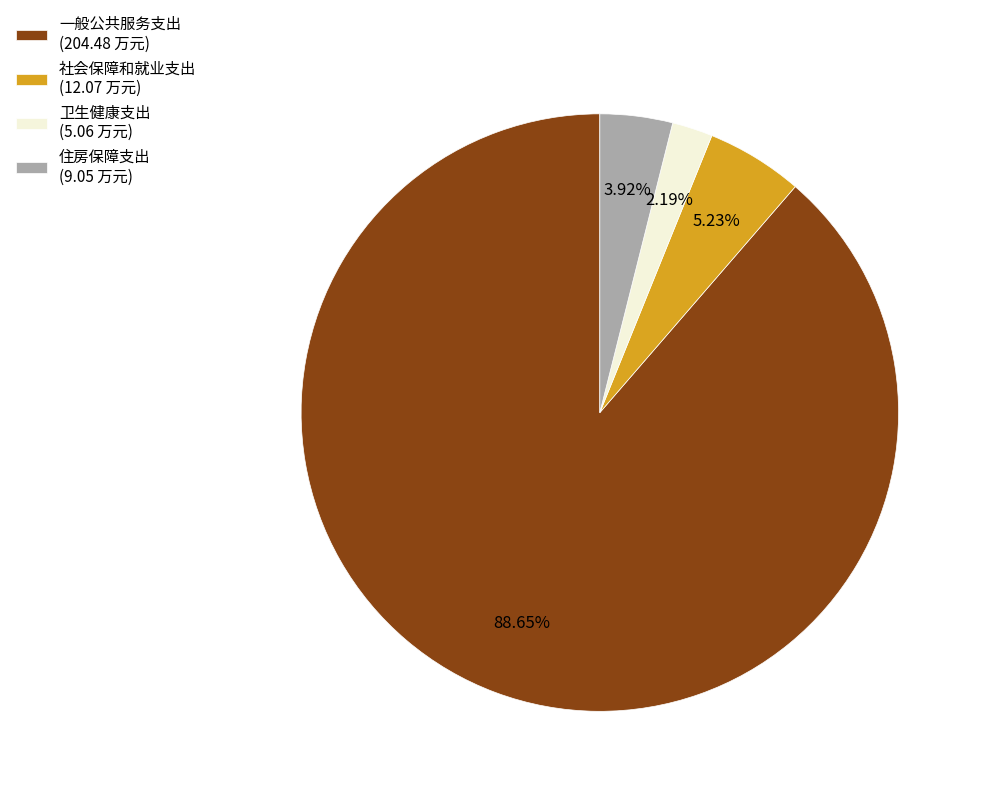

Between 一般公共服务支出 and 卫生健康支出, which is larger?

一般公共服务支出